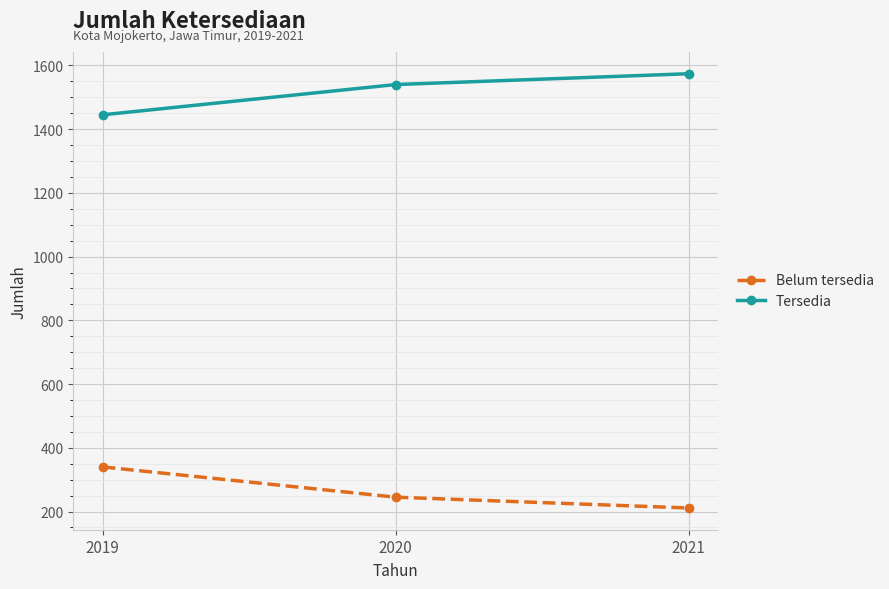

What are all the series names shown in the legend?

Belum tersedia, Tersedia